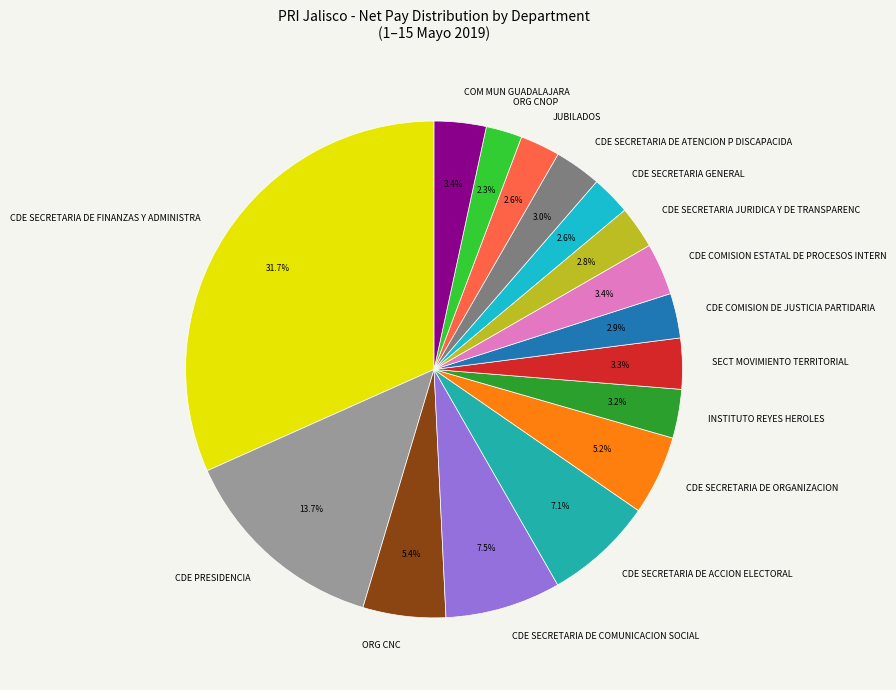

Which category has the biggest portion of the pie?

CDE SECRETARIA DE FINANZAS Y ADMINISTRA